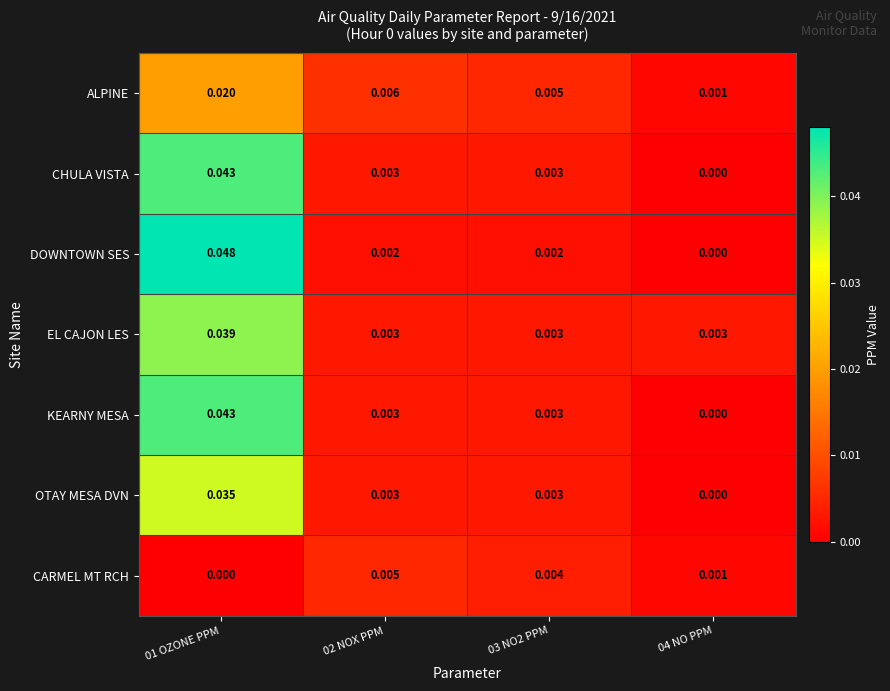

Which series has the largest range (max minus min)?

DOWNTOWN SES